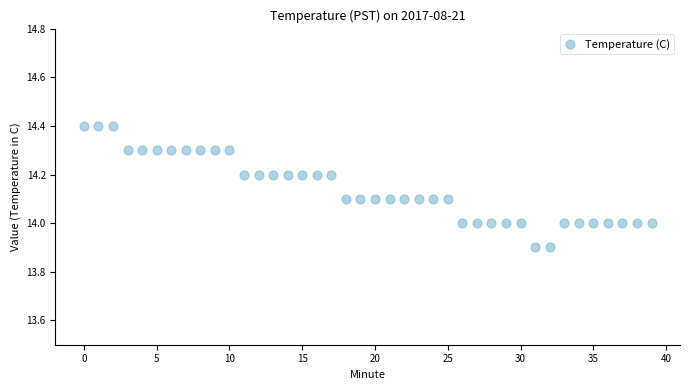

What is the range of Y values (max minus min)?

0.5